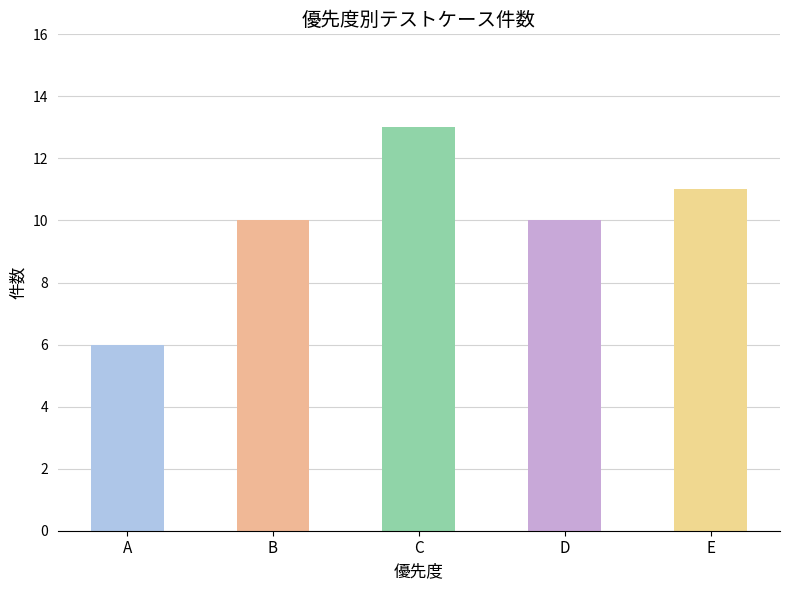

The chart shows a value of 6 at A. True or false?

True